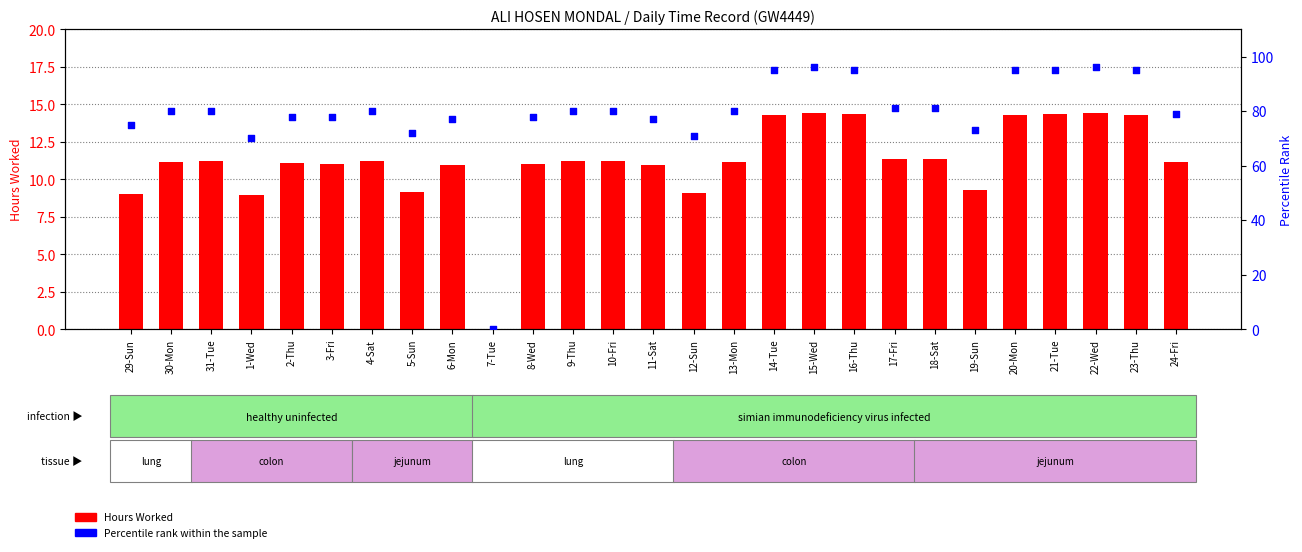

Which series reaches the minimum Y coordinate?

Hours Worked